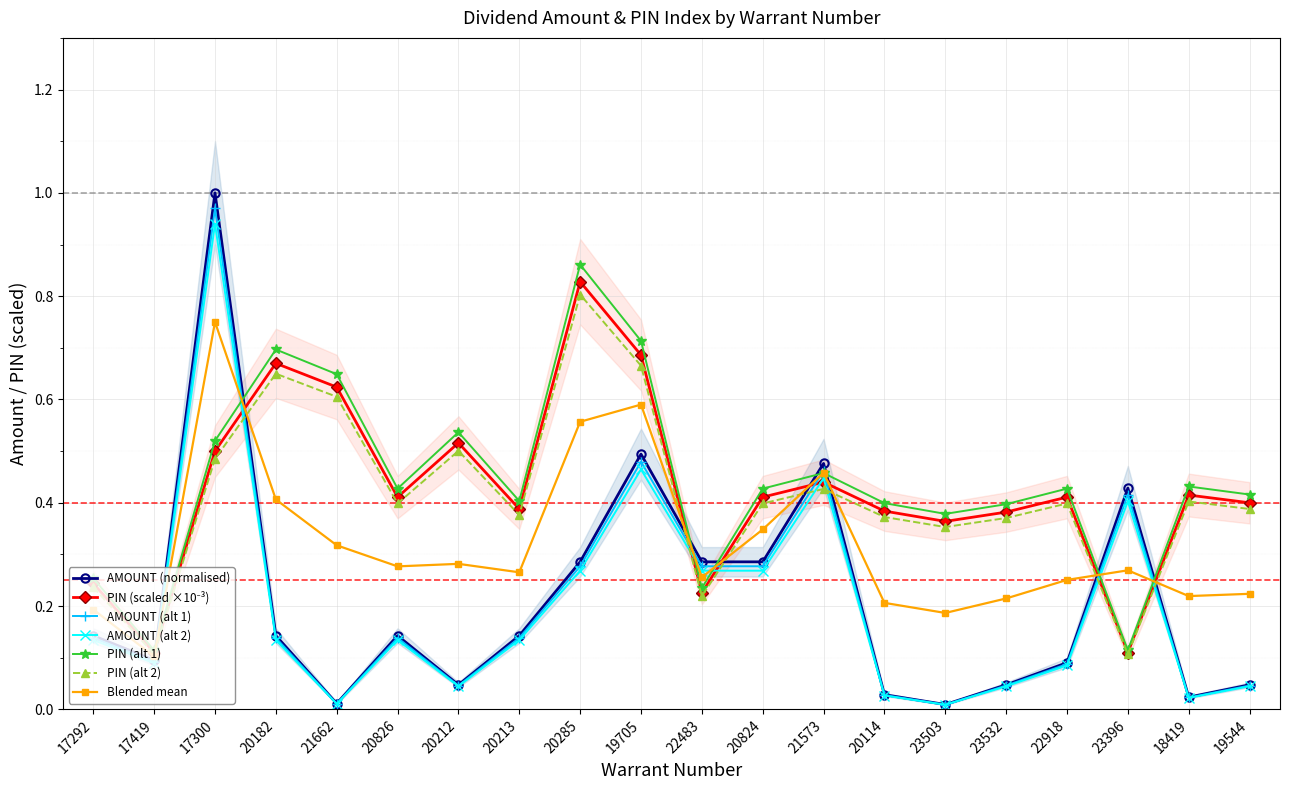

What is the label of the 6th point from the right?

23503